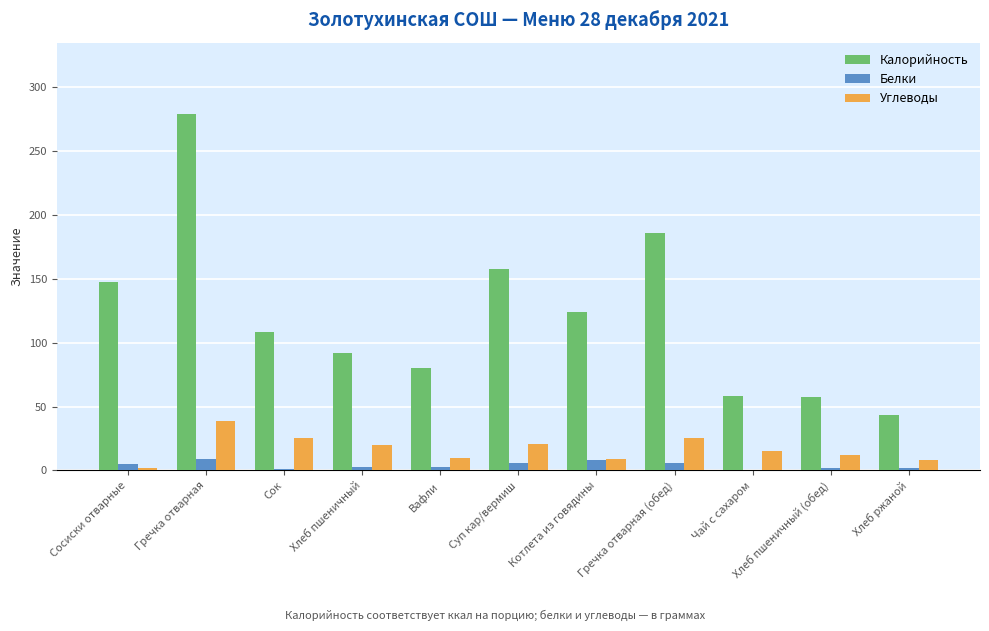

How many groups of bars are there?

11